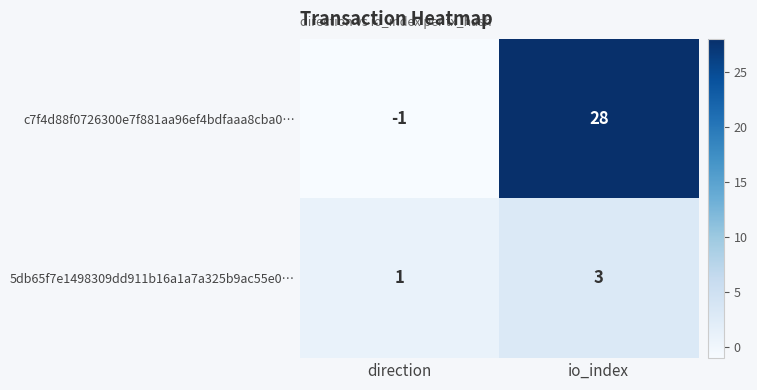

Between direction and io_index, which series saw the biggest shift?

c7f4d88f0726300e7f881aa96ef4bdfaaa8cba0…